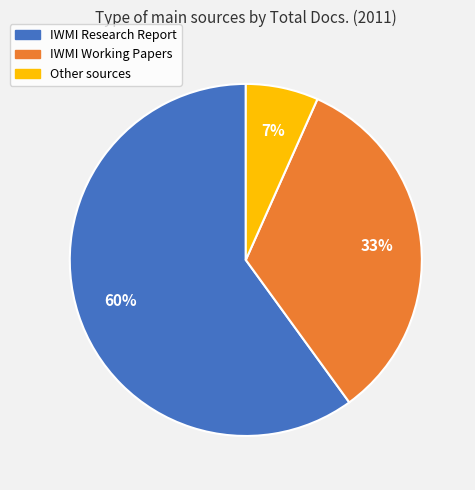

How many slices are in this pie chart?

3